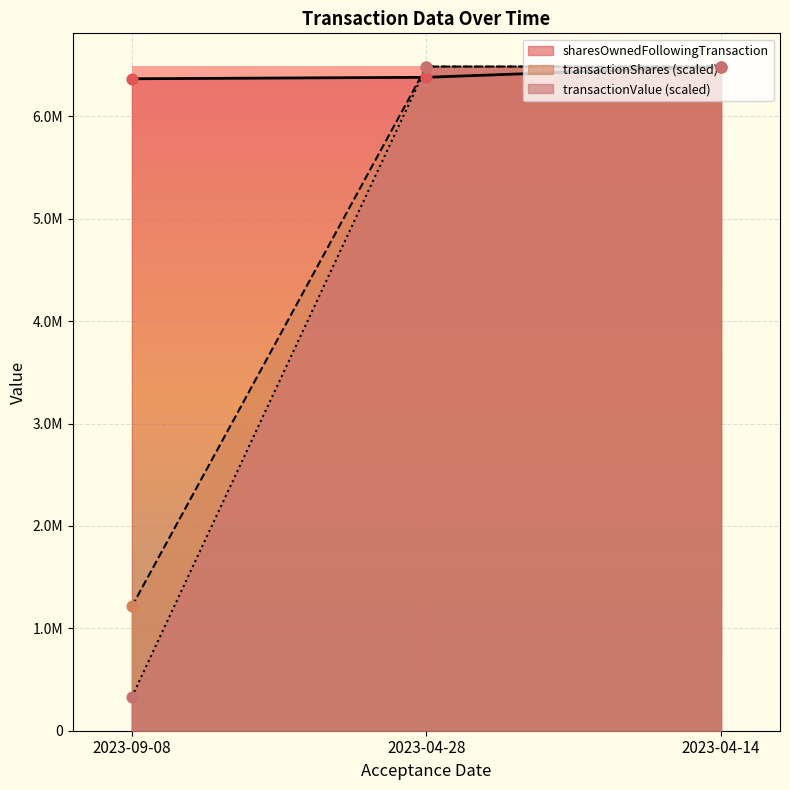

Is the value of transactionValue at 2023-09-08 greater than the value of transactionShares at 2023-04-14?

No